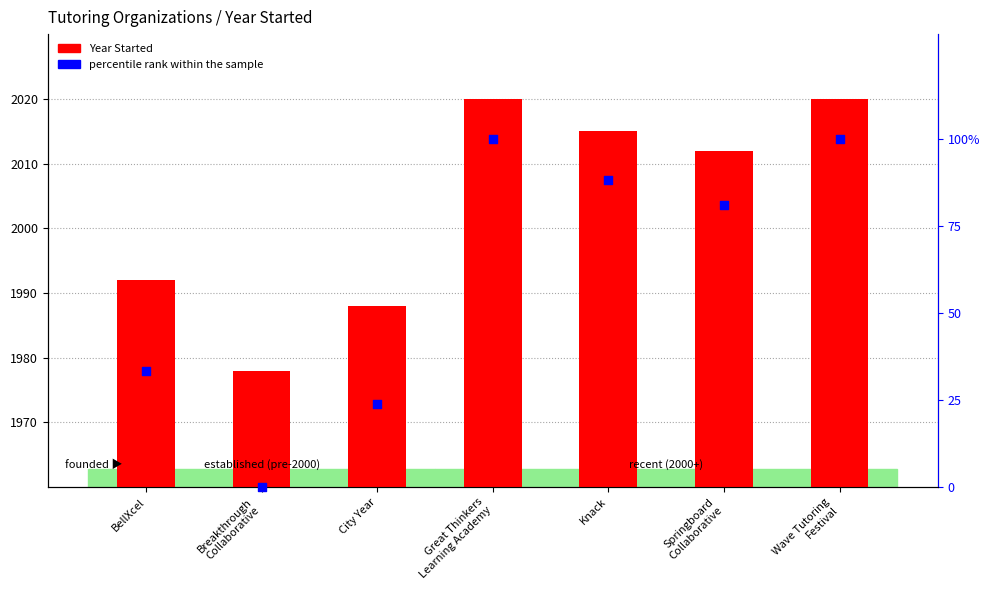

At how many categories does at least one series exceed 118?

7